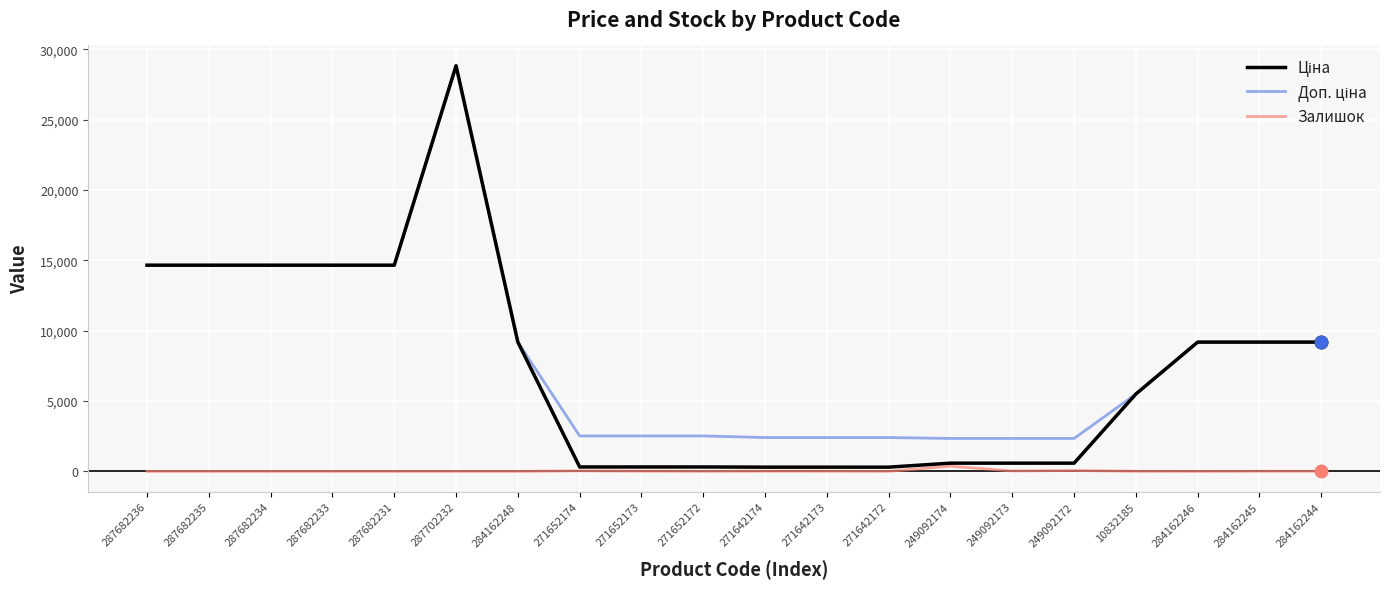

At which category is the sum across all series the highest?

287702232